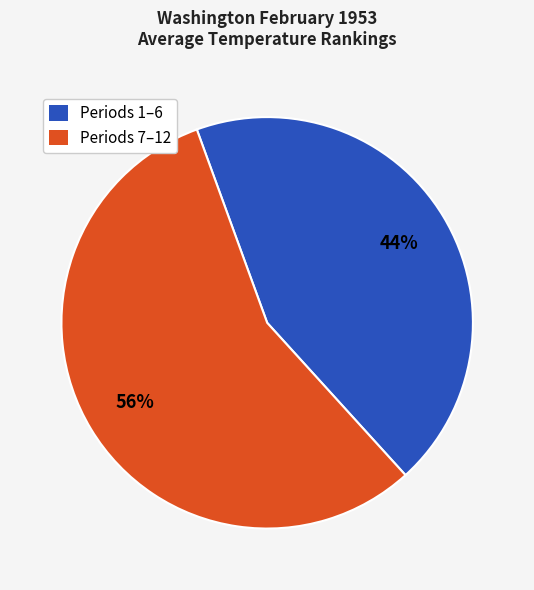

The Periods 1–6 slice represents 44% of the pie. True or false?

True